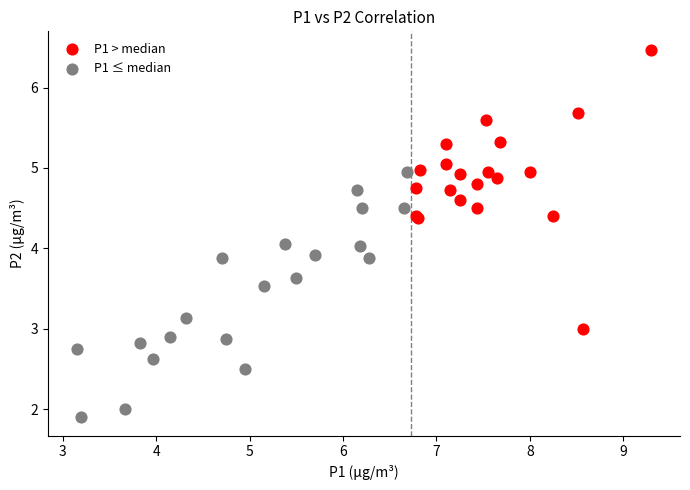

Which series contains the highest Y value?

P1 > median